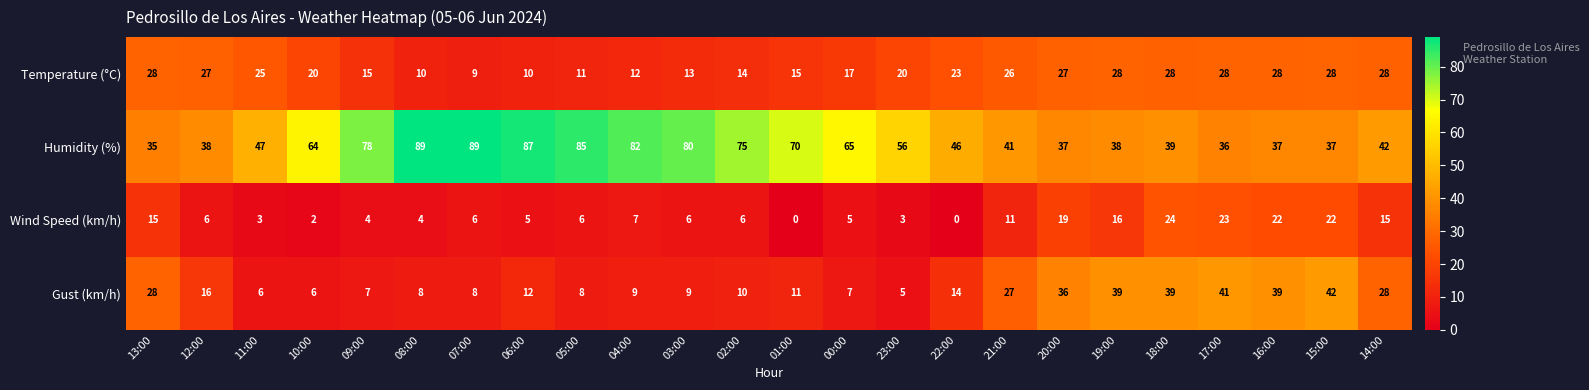

Is the value of Temperature (°C) at 08:00 greater than the value of Wind Speed (km/h) at 14:00?

No